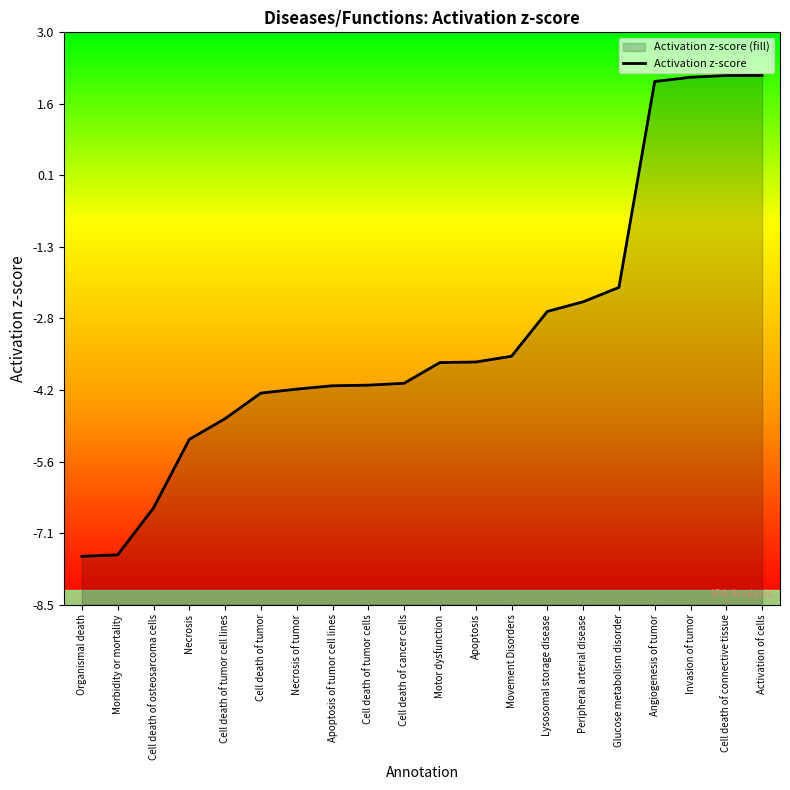

Does the chart have visible grid lines?

No